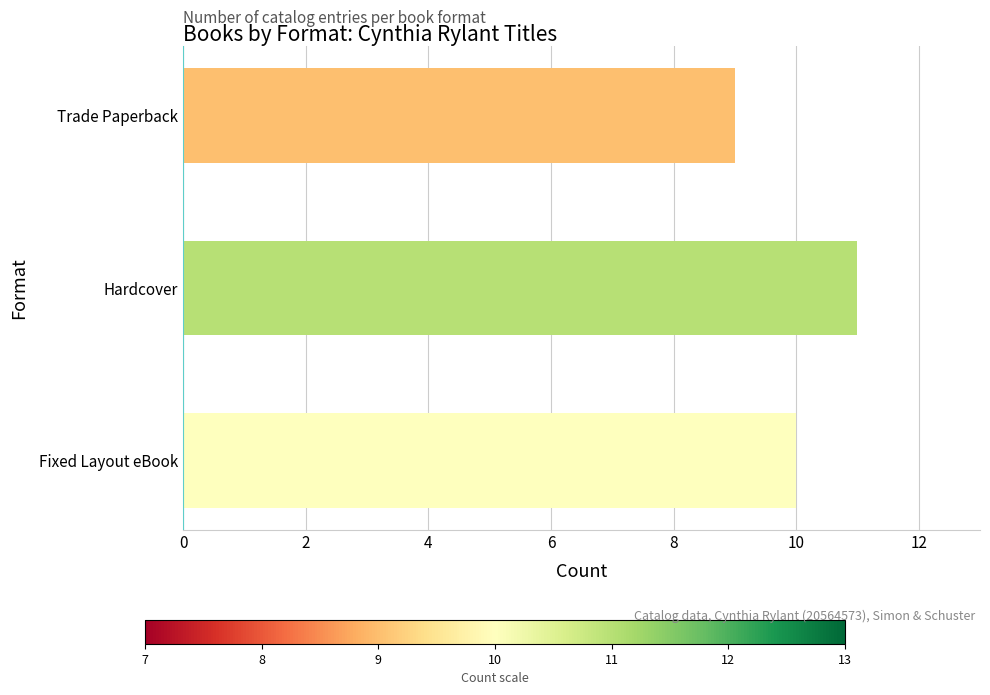

At which category does the chart reach its peak across all series?

Hardcover